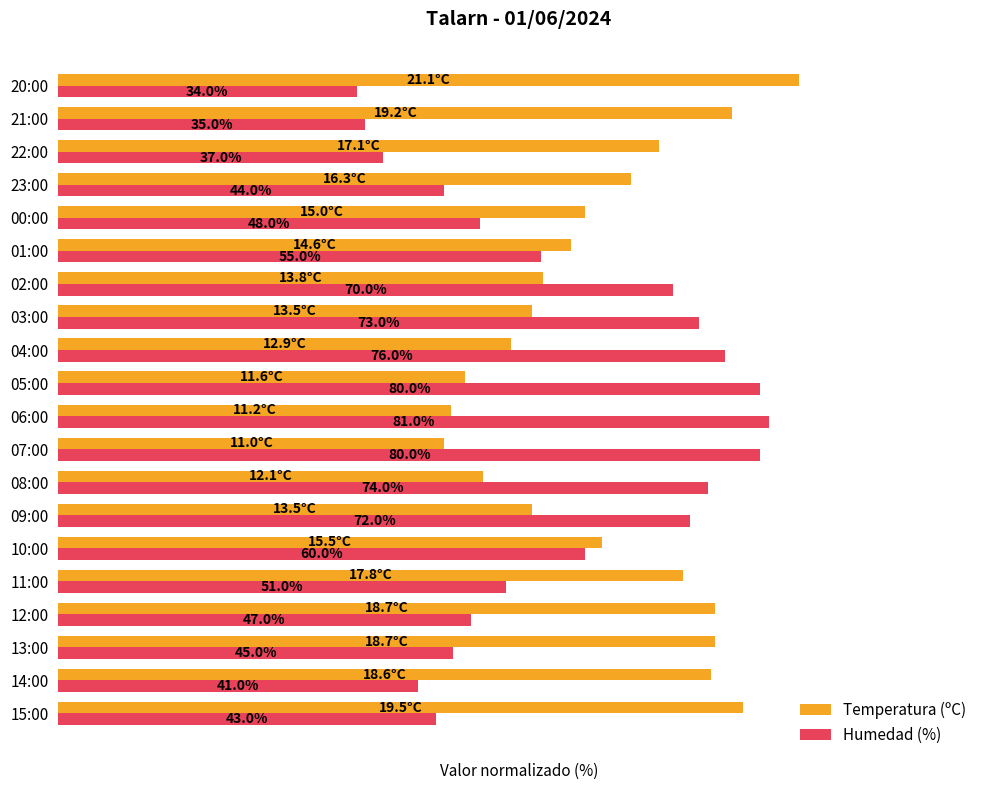

At which category is the sum across all series the highest?

04:00